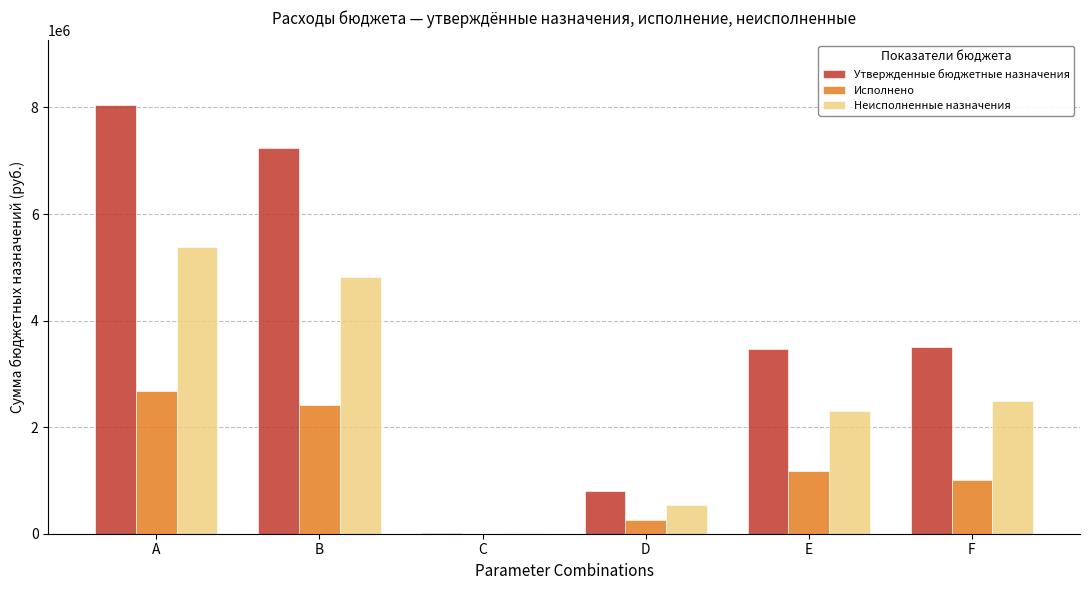

Are the bars horizontal?

No